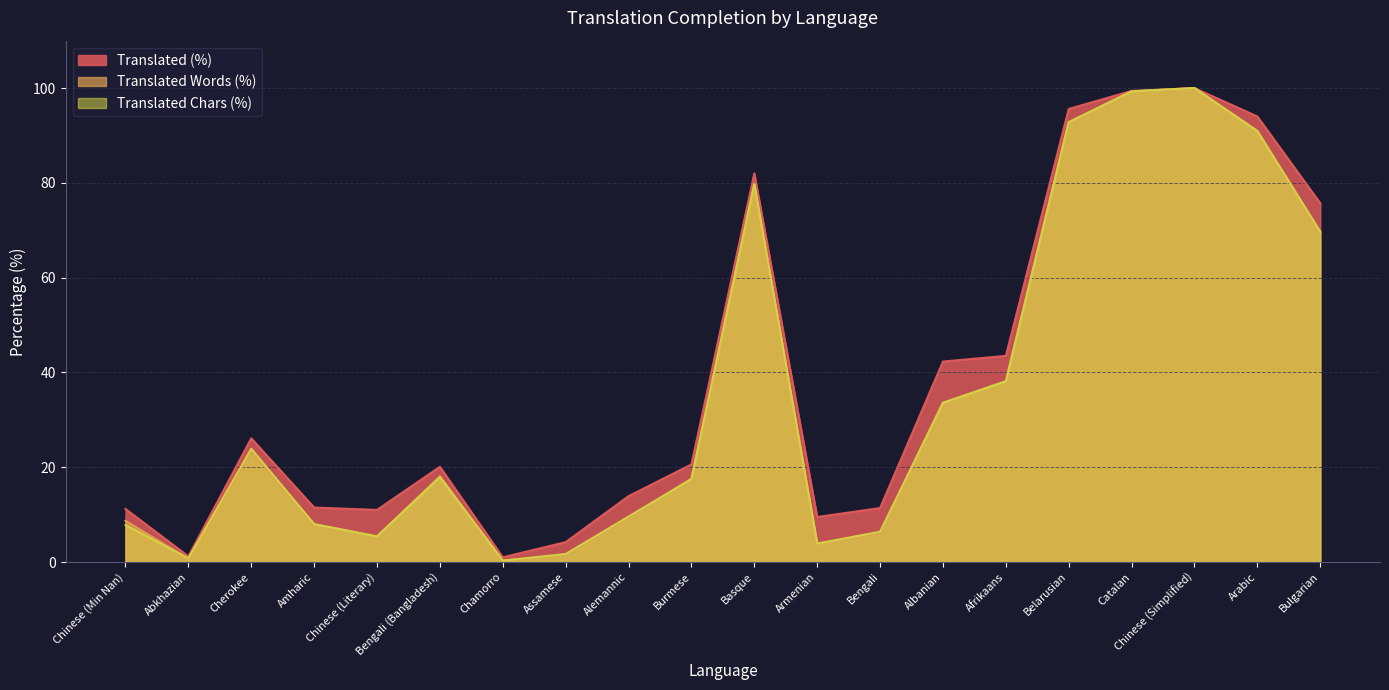

What is the approximate value of Translated Words (%) at Belarusian?

92.8